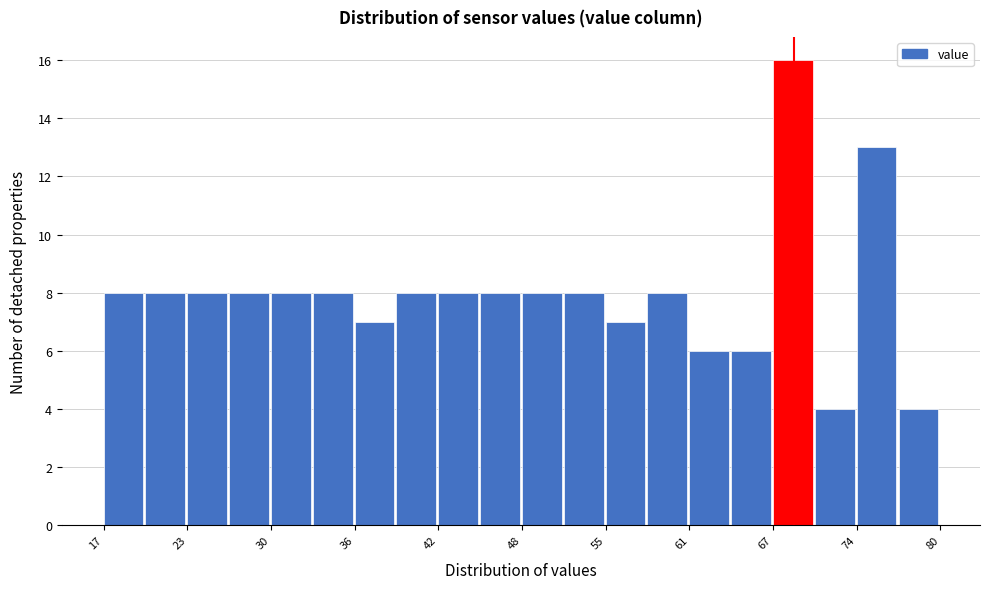

Read against the x-axis, roughly where is the centre of the tallest bar?

69